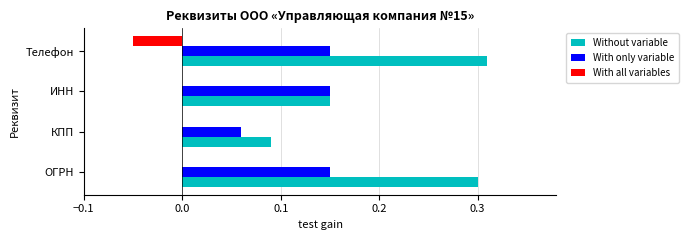

True or false: With all variables has a value of 0.0 at ИНН.

True